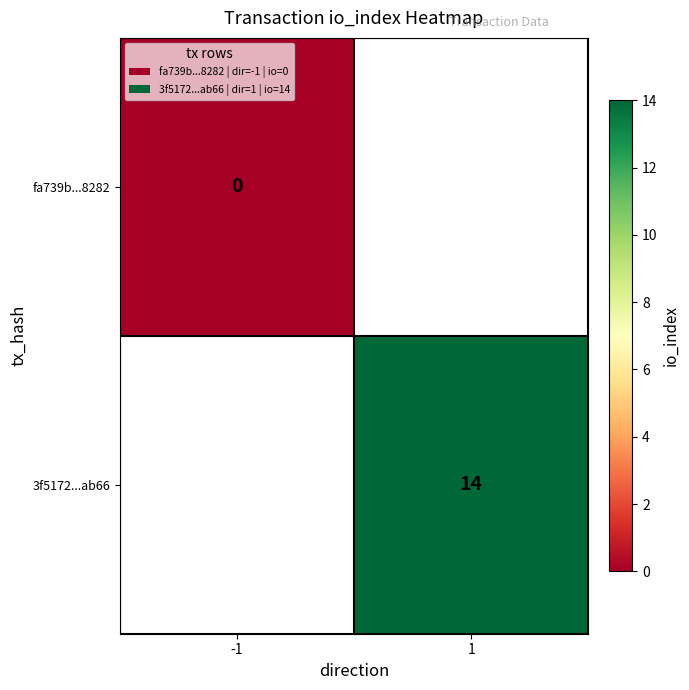

How many categories are shown in the chart?

2